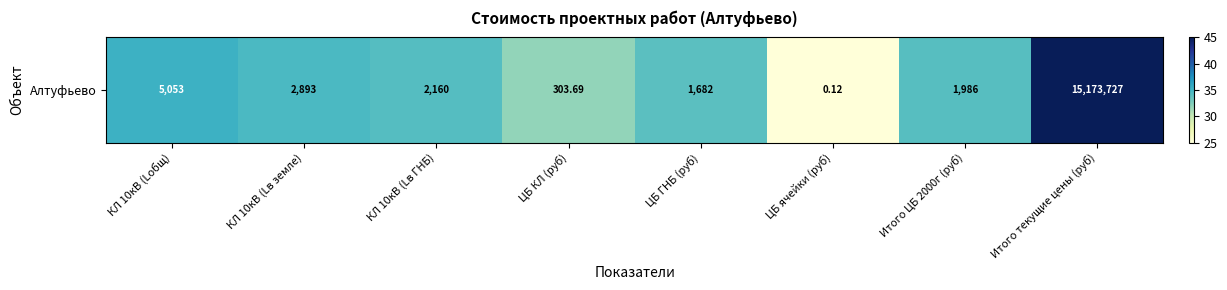

Where does the data first go above 34?

КЛ 10кВ (Lобщ)